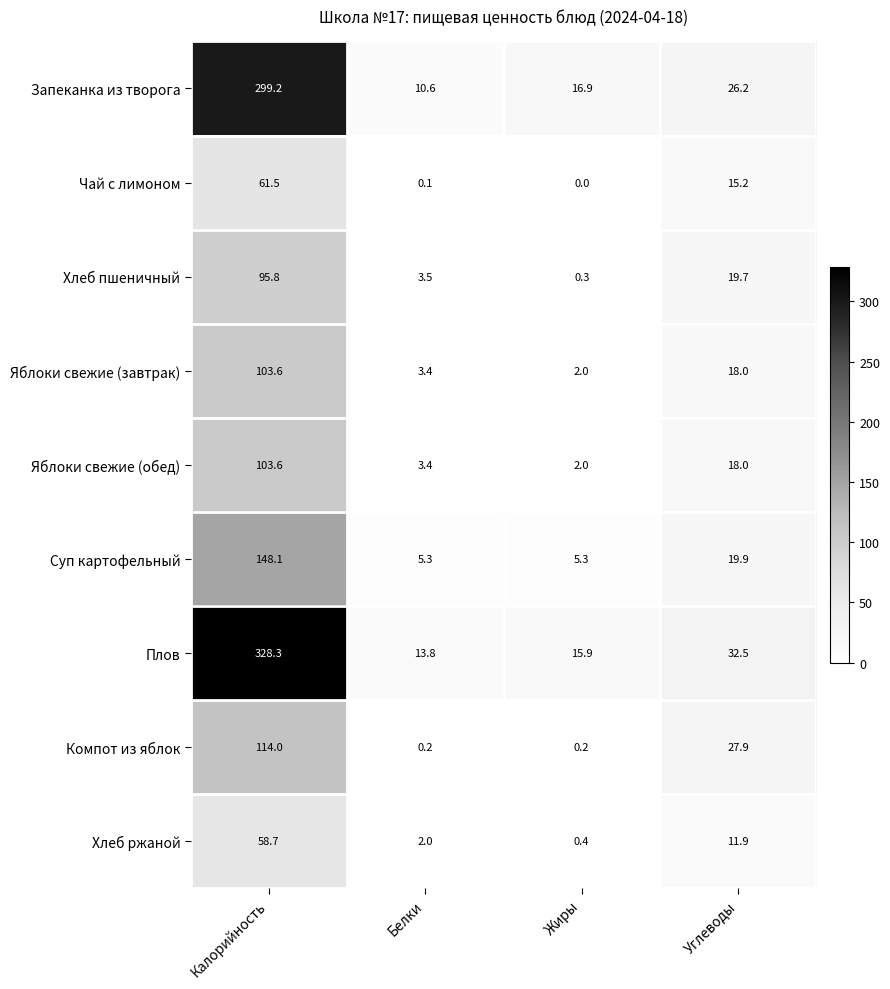

True or false: Суп картофельный has a value of 148.1 at Калорийность.

True